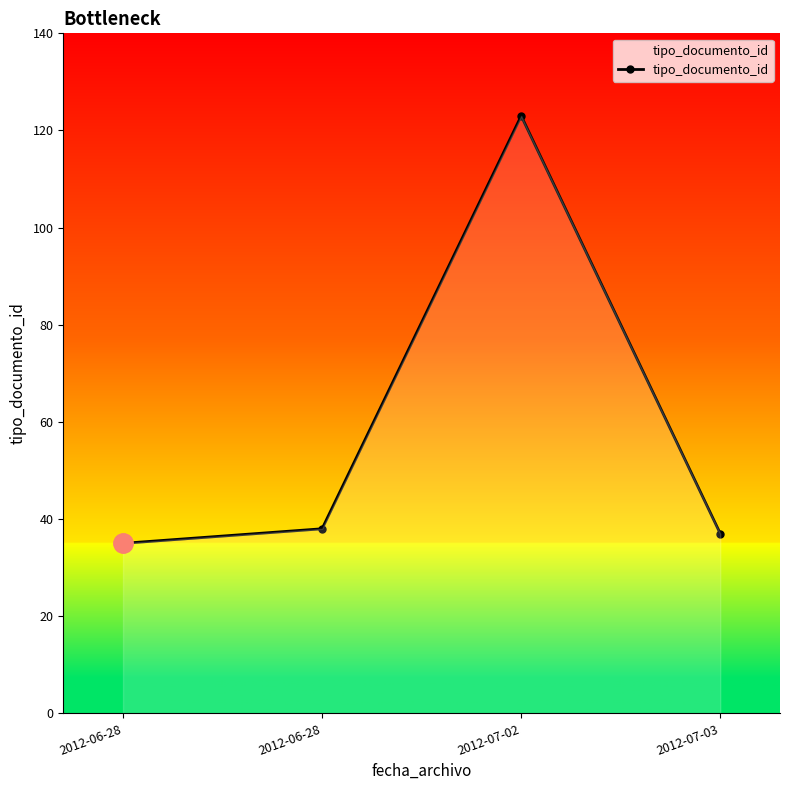

What is the change in value from 2012-07-02 to 2012-07-03?

-86